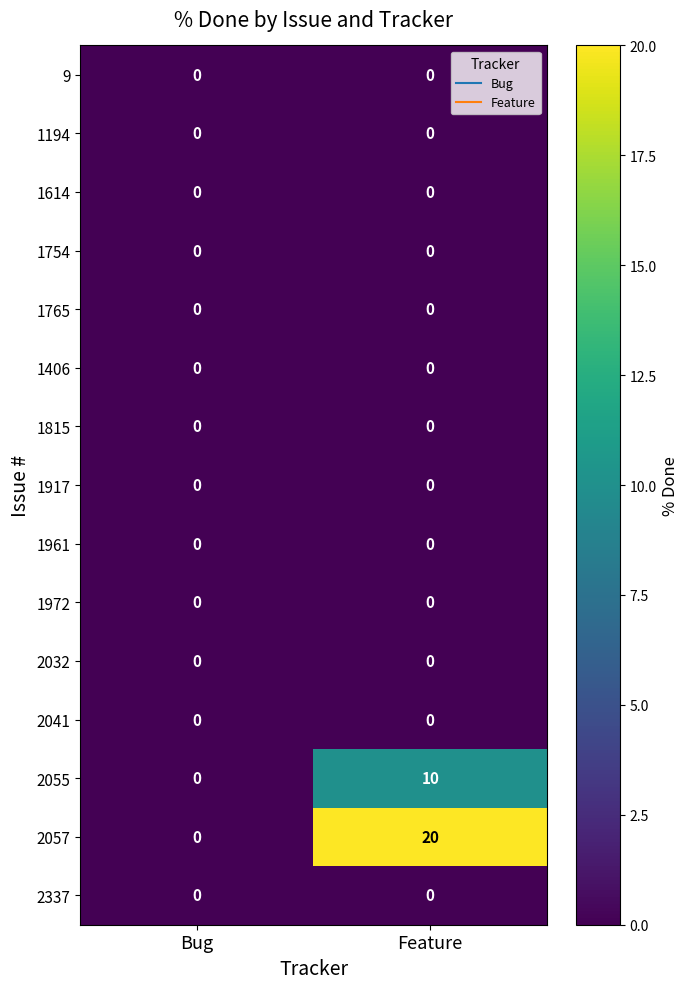

Is it true that 2032 equals 0 at Feature?

True